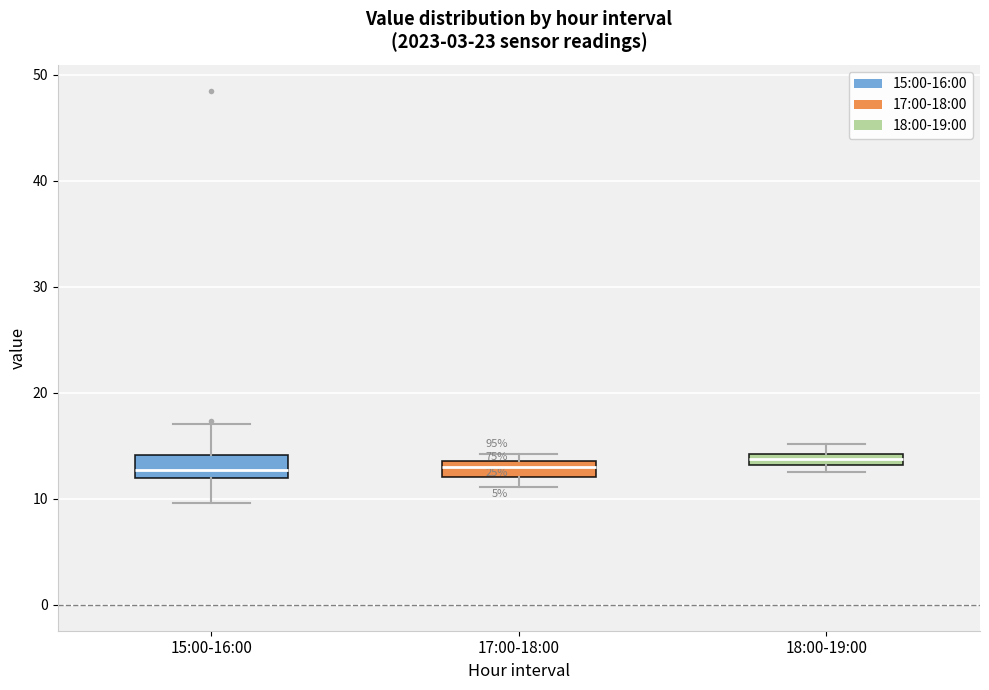

Where is the upper edge of the box for 17:00-18:00 on the y-axis? The values are not printed on the chart, so give them approximately, as read against the axis.

14